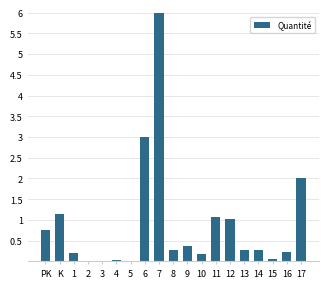

What is the sum of the values at PK and 6?

3.8